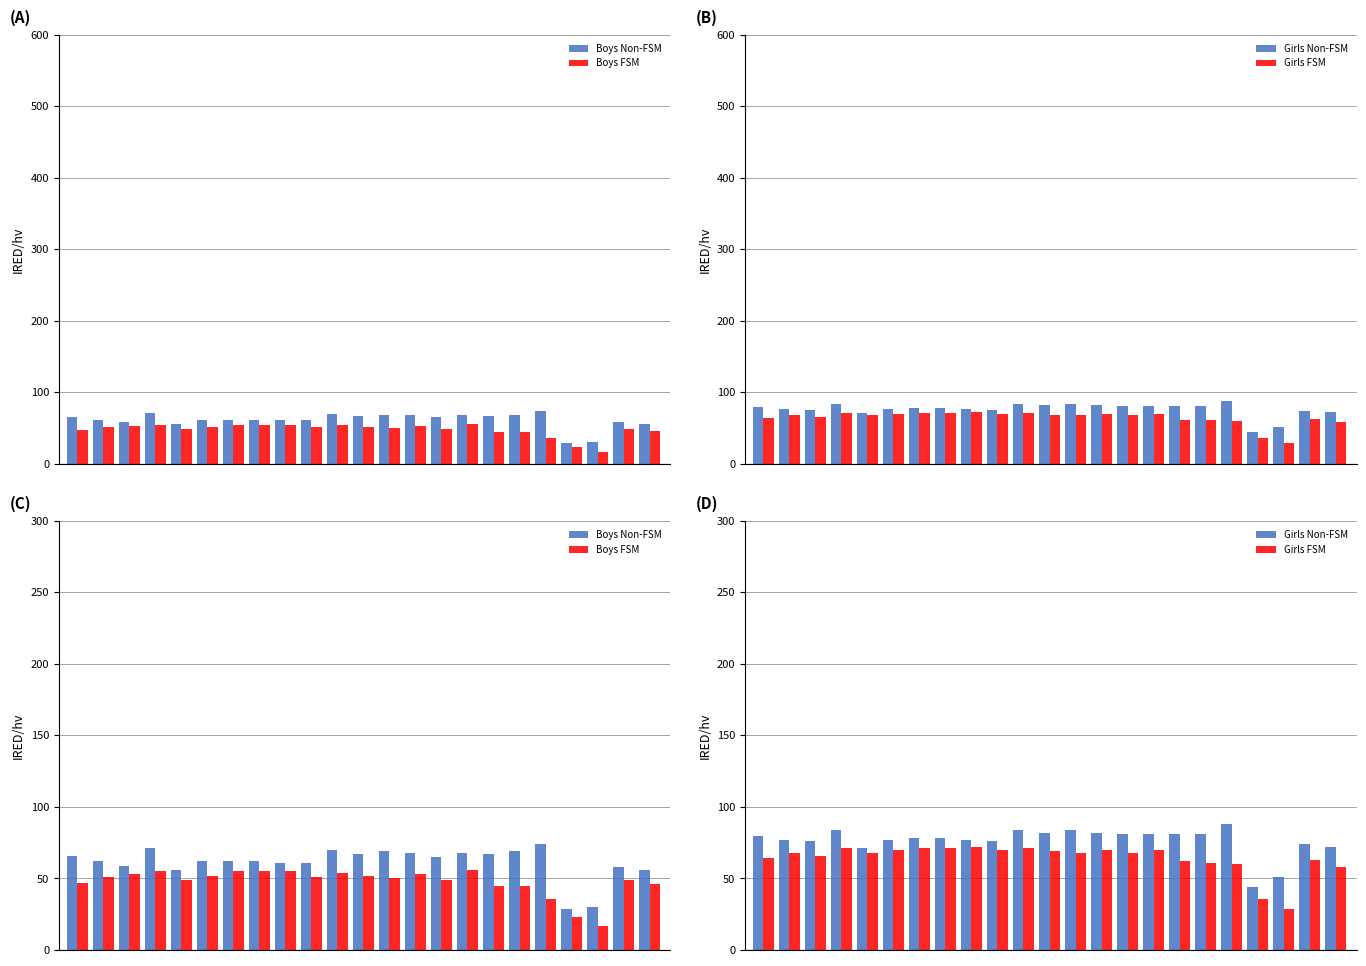

Reading right to left, transcribe all the data shown in this chart.

Boys Non-FSM: 56	58	30	29	74	69	67	68	65	68	69	67	70	61	61	62	62	62	56	71	59	62	66
Boys FSM: 46	49	17	23	36	45	45	56	49	53	50	52	54	51	55	55	55	52	49	55	53	51	47
Girls Non-FSM: 72	74	51	44	88	81	81	81	81	82	84	82	84	76	77	78	78	77	71	84	76	77	80
Girls FSM: 58	63	29	36	60	61	62	70	68	70	68	69	71	70	72	71	71	70	68	71	66	68	64